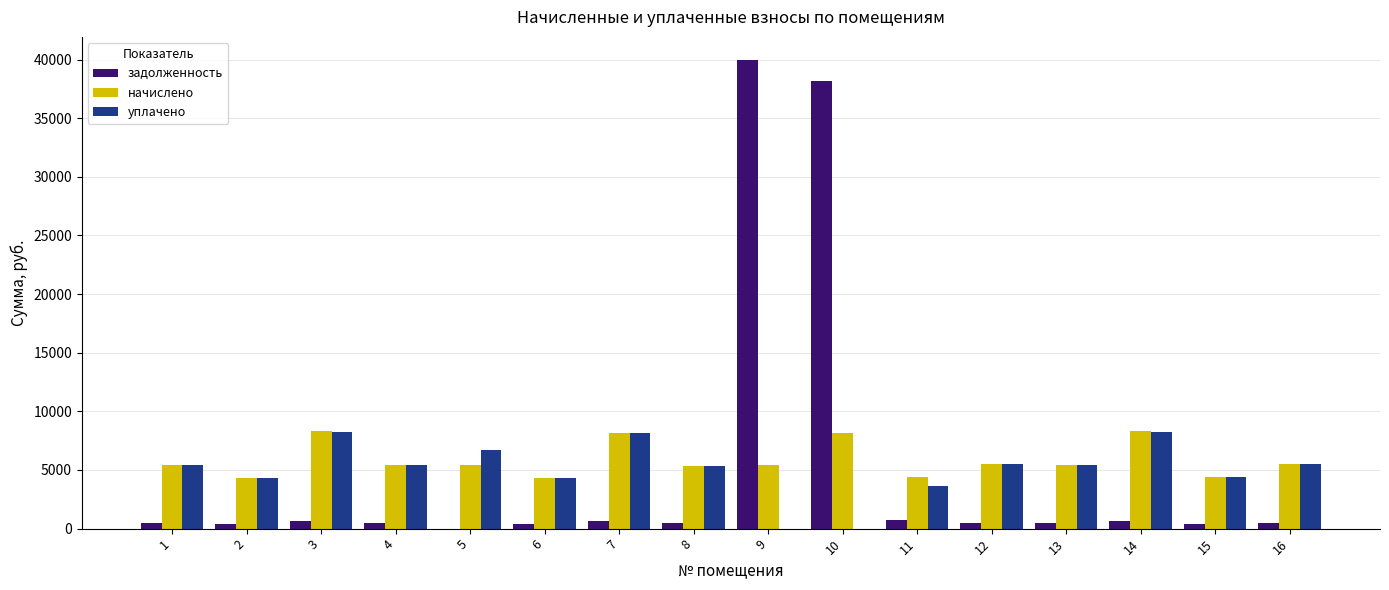

The value of начислено at 13 is 5441.9. True or false?

True